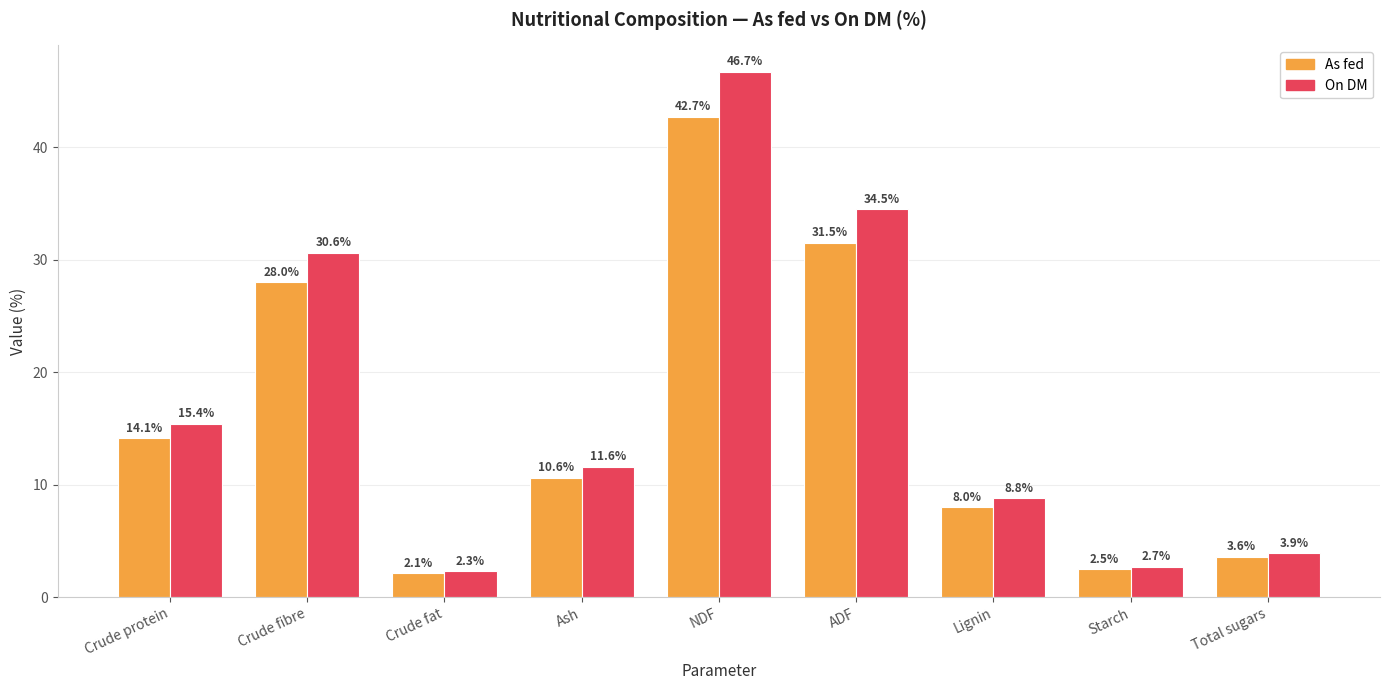

The As fed series shows 8.0 at Lignin. True or false?

True